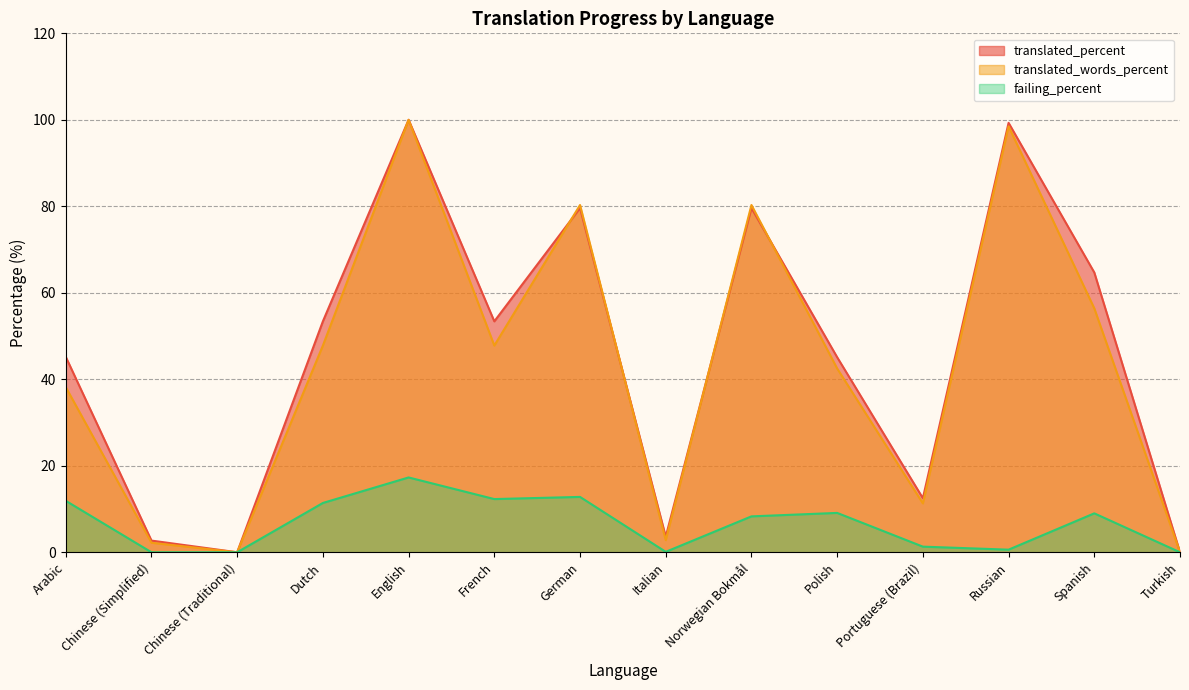

Which series ends up on top after the final intersection of translated_words_percent and translated_percent?

translated_percent